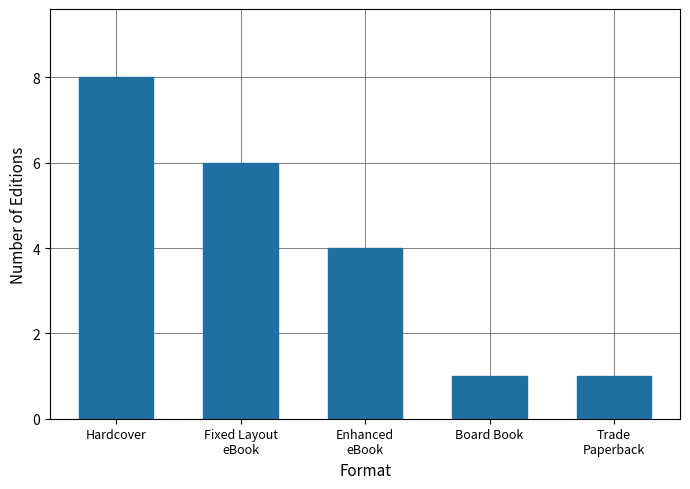

The value at Board Book is 1. True or false?

True